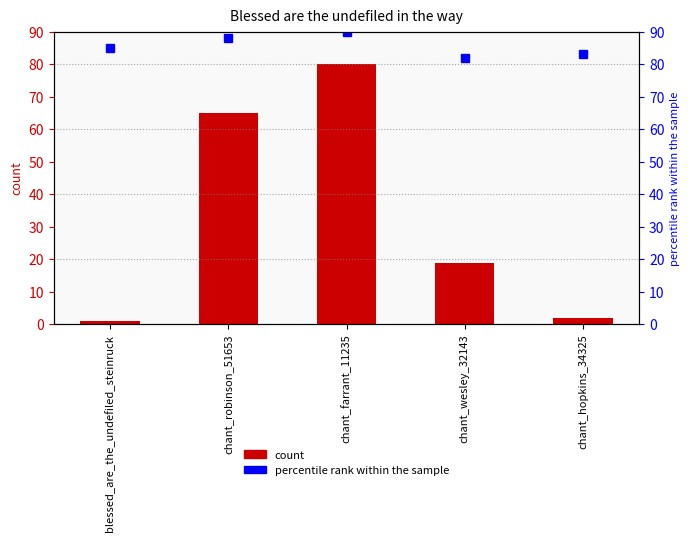

What is the difference between the totalInstances values at chant_wesley_32143 and chant_hopkins_34325?

17